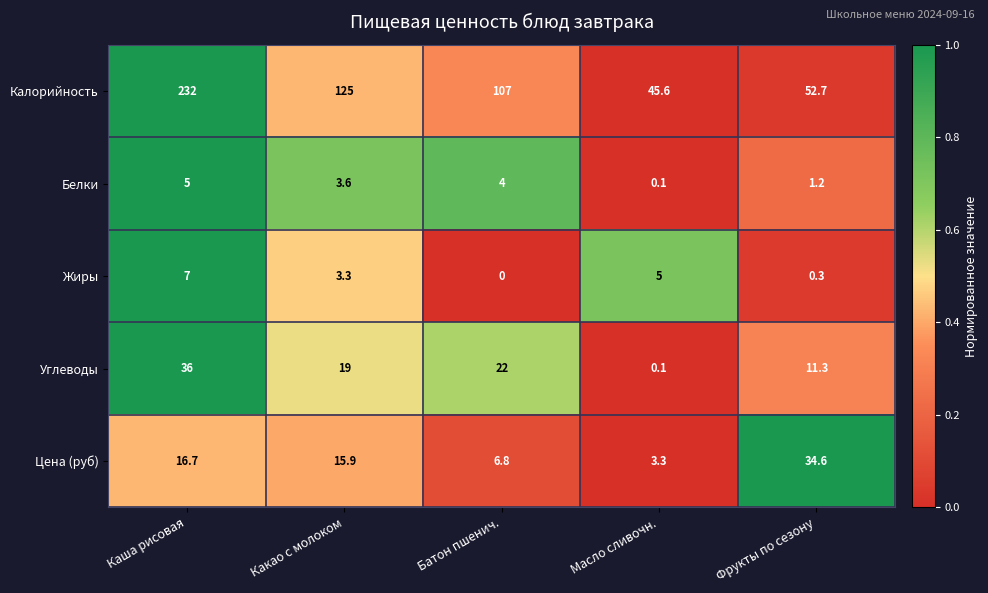

How many values in the Жиры series exceed 3?

3